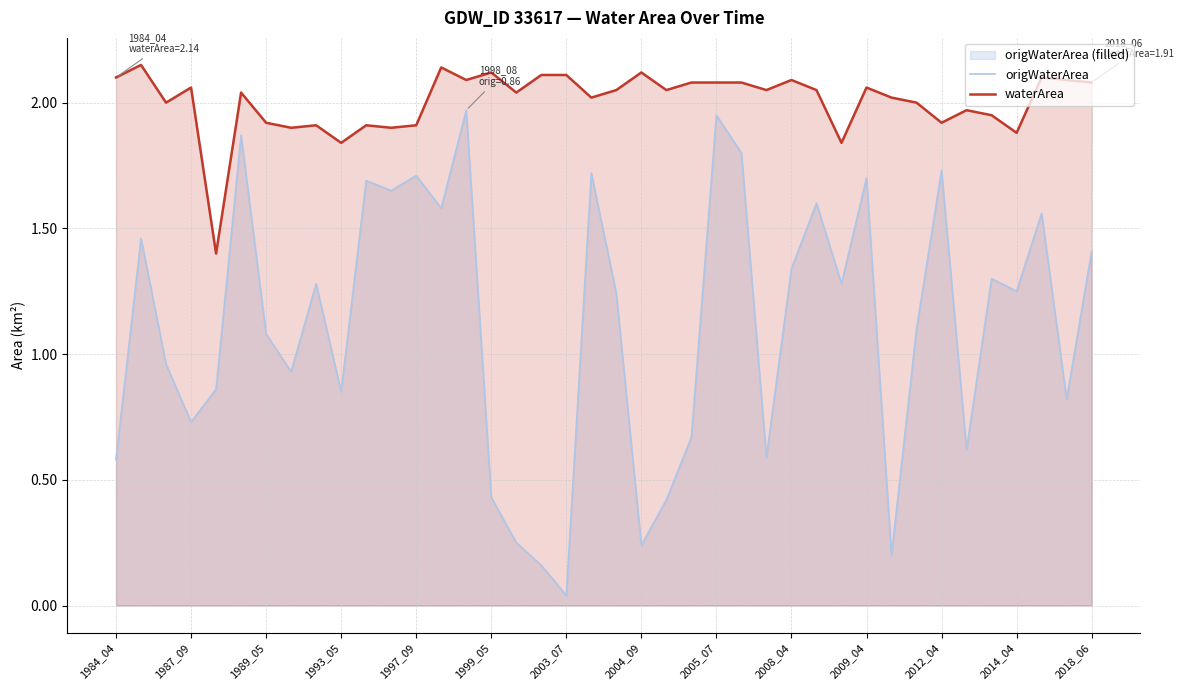

How many lines are shown in the chart?

2